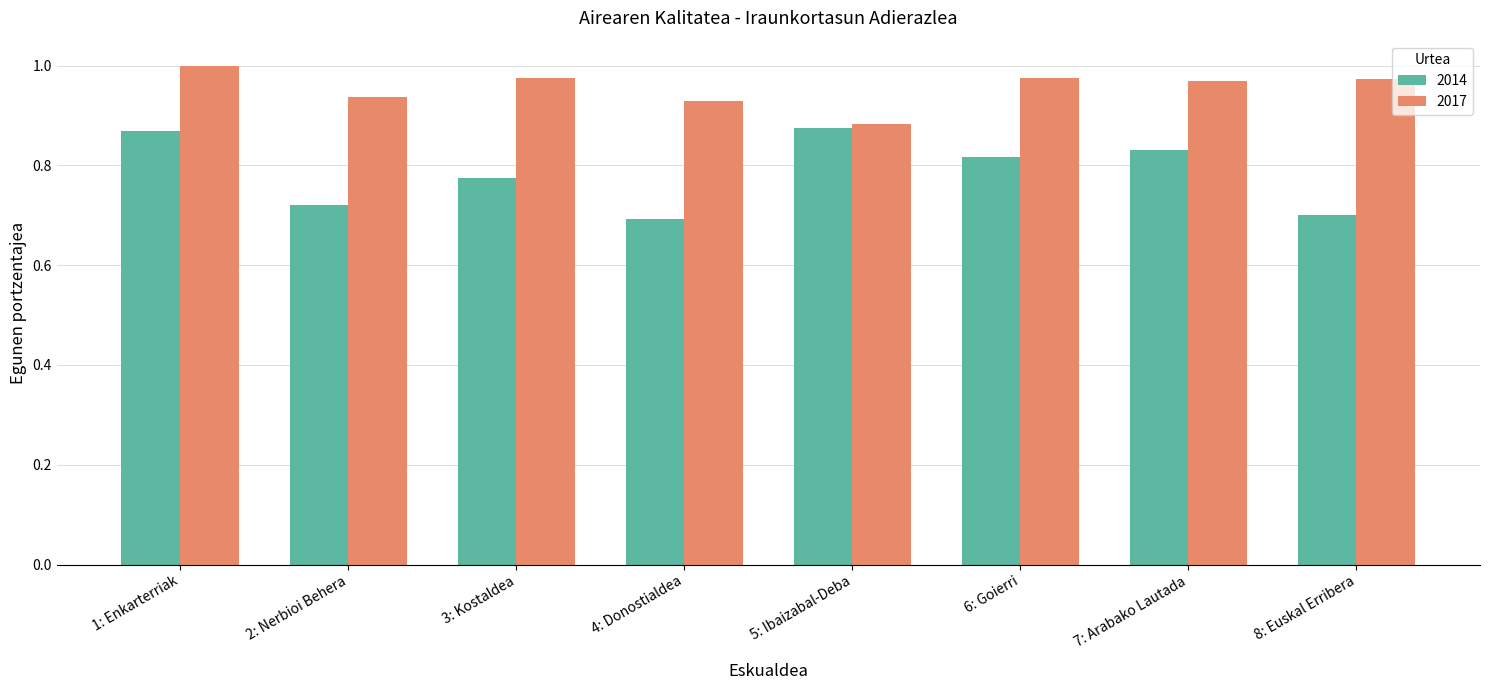

Is it true that 2014 equals 0.4 at 7: Arabako Lautada?

False